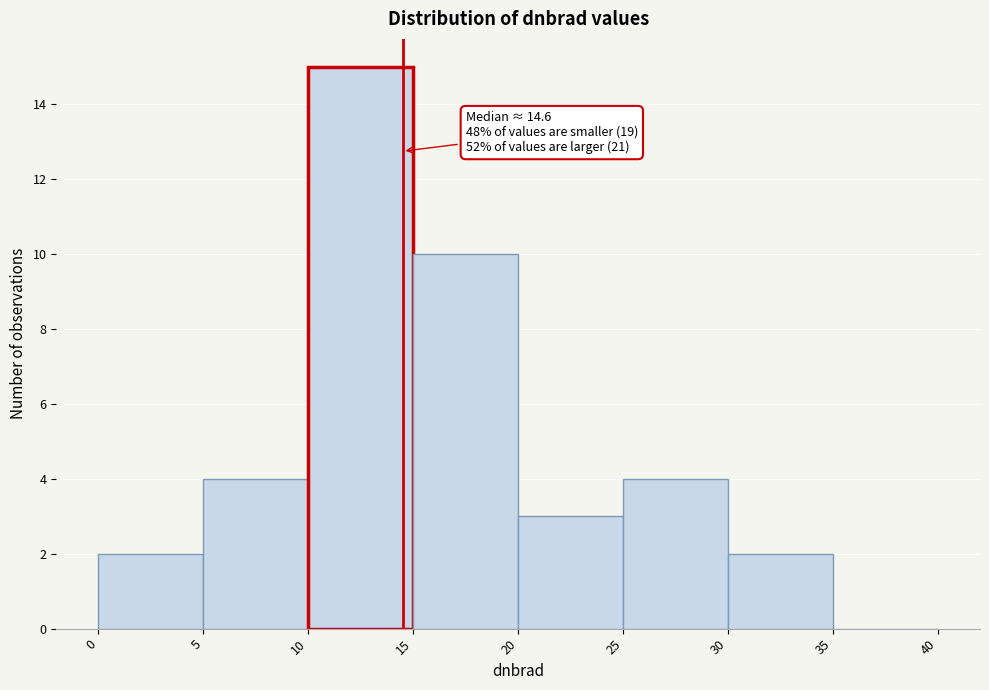

Over which range of the x-axis is the bar tallest?

10 to 15